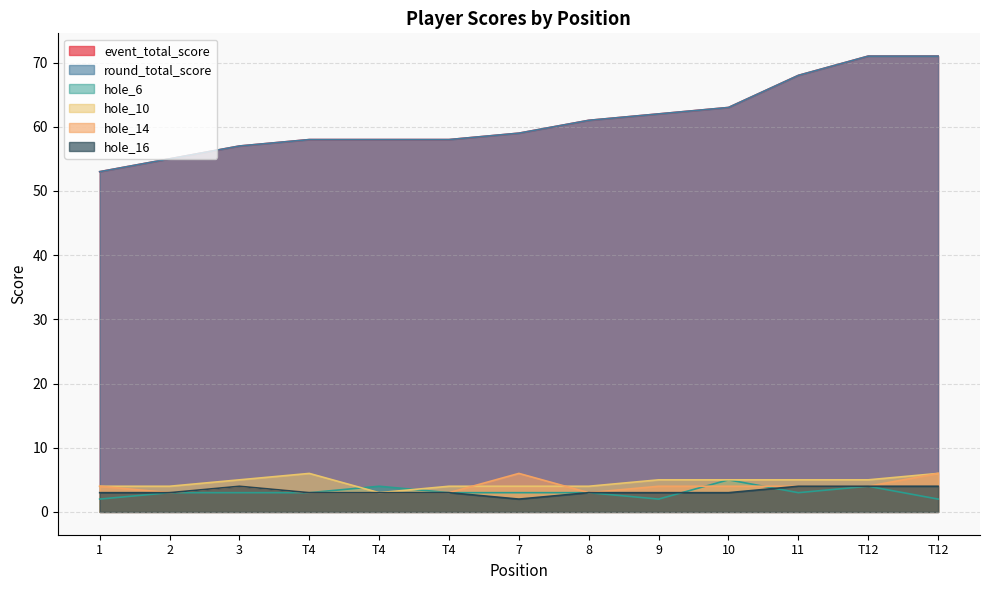

How many interior local peaks does the hole_16 series have?

1